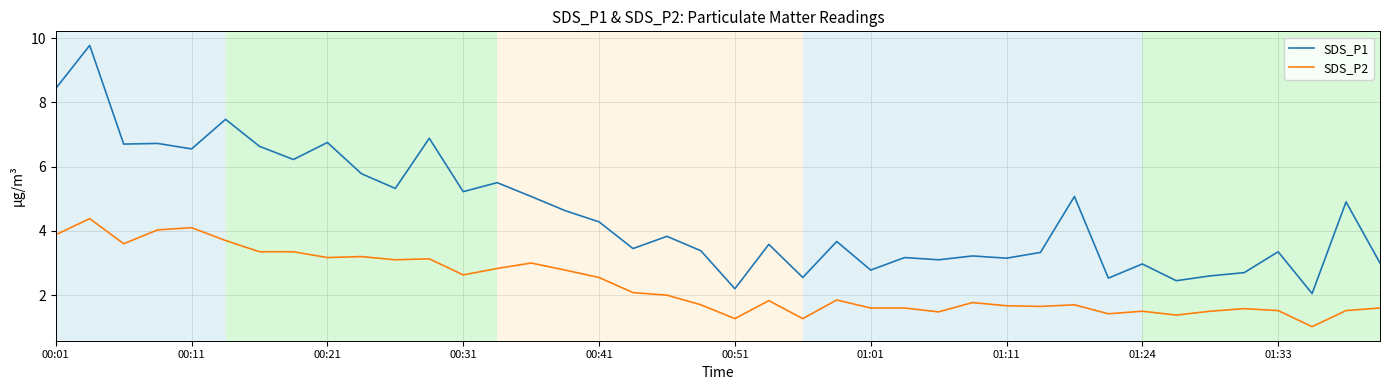

True or false: SDS_P1 and SDS_P2 cross at least once.

False